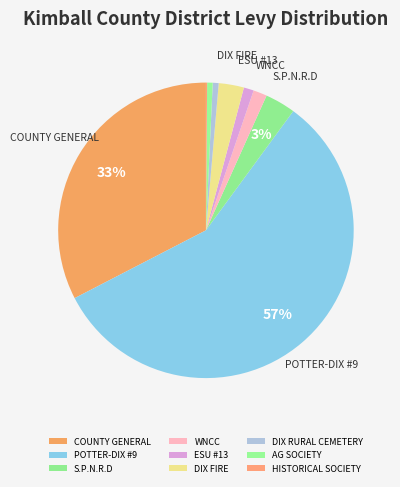

True or false: WNCC accounts for 13% of the total.

False